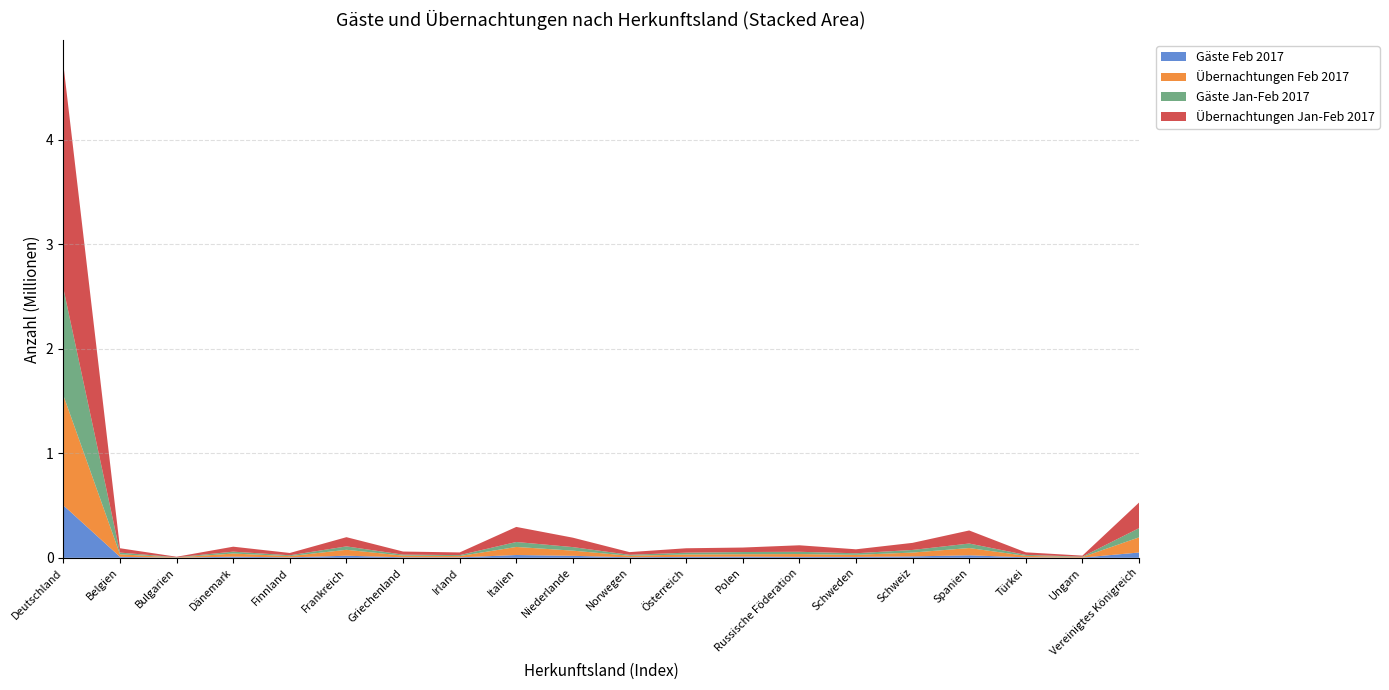

Reading left to right, list all the values displayed in this chart.

Gäste Feb 2017: Deutschland=502452	Belgien=9605	Bulgarien=1030	Dänemark=11238	Finnland=4362	Frankreich=20225	Griechenland=5230	Irland=4471	Italien=26877	Niederlande=19261	Norwegen=5192	Österreich=9396	Polen=11199	Russische Föderation=9354	Schweden=8604	Schweiz=13709	Spanien=24214	Türkei=5010	Ungarn=2195	Vereinigtes Königreich=51117
Übernachtungen Feb 2017: Deutschland=1052024	Belgien=24254	Bulgarien=2550	Dänemark=29835	Finnland=12014	Frankreich=56639	Griechenland=15927	Irland=12384	Italien=77308	Niederlande=49537	Norwegen=14429	Österreich=22684	Polen=23555	Russische Föderation=26796	Schweden=20296	Schweiz=36621	Spanien=69606	Türkei=13841	Ungarn=5560	Vereinigtes Königreich=144833
Gäste Jan-Feb 2017: Deutschland=1024238	Belgien=16510	Bulgarien=1891	Dänemark=18127	Finnland=7917	Frankreich=32688	Griechenland=9333	Irland=9119	Italien=47435	Niederlande=33927	Norwegen=9247	Österreich=17242	Polen=20816	Russische Föderation=21608	Schweden=14904	Schweiz=25125	Spanien=43130	Türkei=9244	Ungarn=3706	Vereinigtes Königreich=88189
Übernachtungen Jan-Feb 2017: Deutschland=2142306	Belgien=41423	Bulgarien=4886	Dänemark=47496	Finnland=22199	Frankreich=88204	Griechenland=29723	Irland=25699	Italien=144285	Niederlande=90117	Norwegen=25860	Österreich=42297	Polen=42965	Russische Föderation=62359	Schweden=37858	Schweiz=67945	Spanien=125027	Türkei=24610	Ungarn=9633	Vereinigtes Königreich=244795